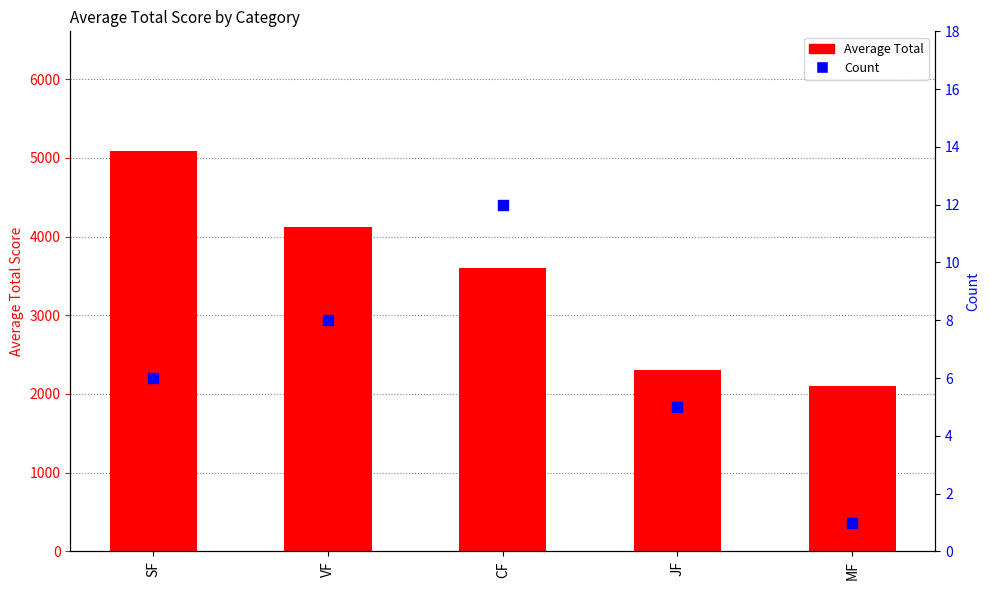

Which series contains the lowest Y value?

Count